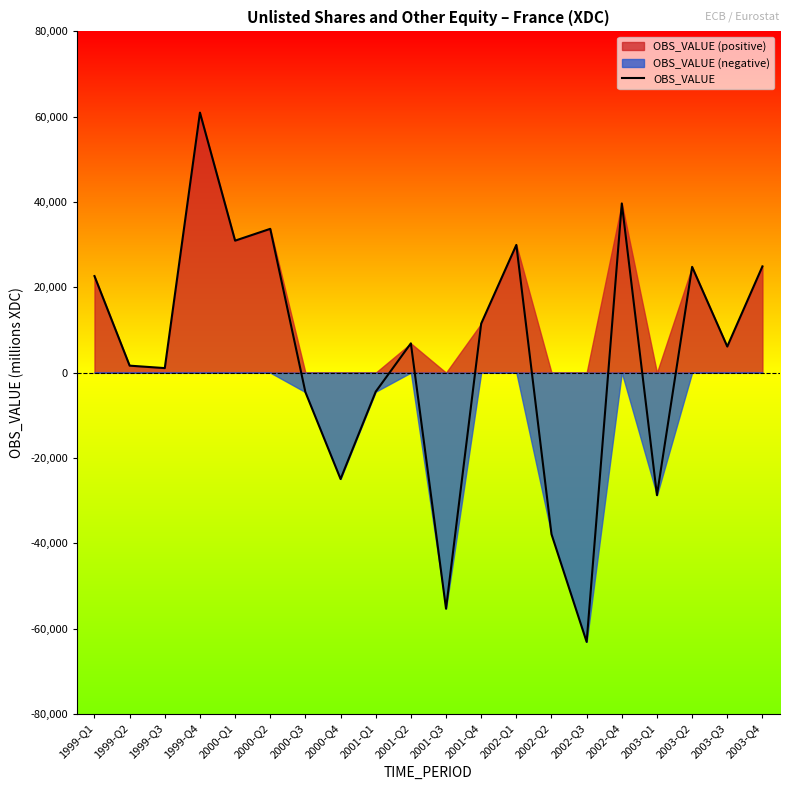

Which label corresponds to the largest value in the chart?

1999-Q4